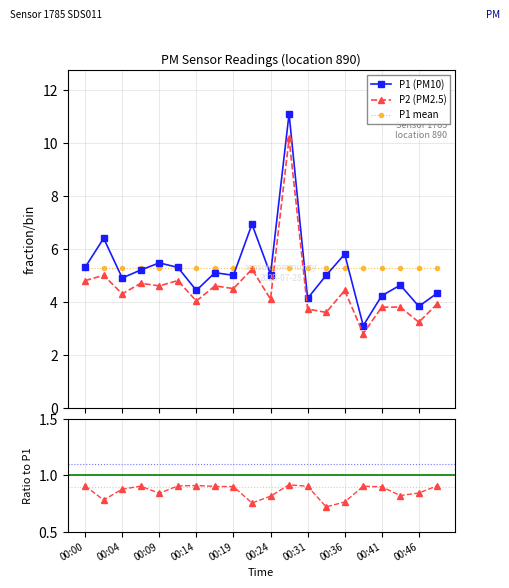

True or false: P2 (PM2.5) has more than 2 interior local peaks.

True